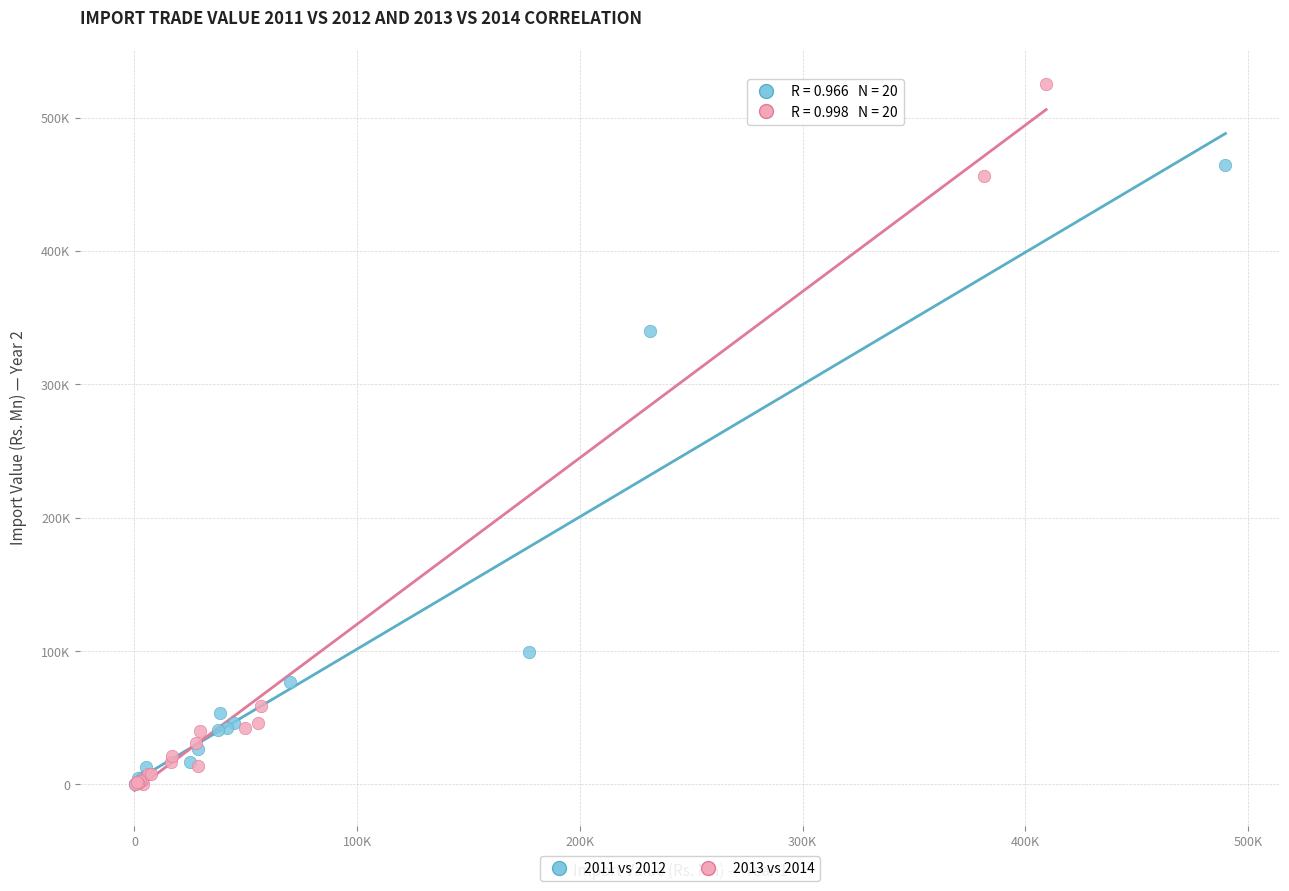

Which series contains the highest Y value?

2013 vs 2014